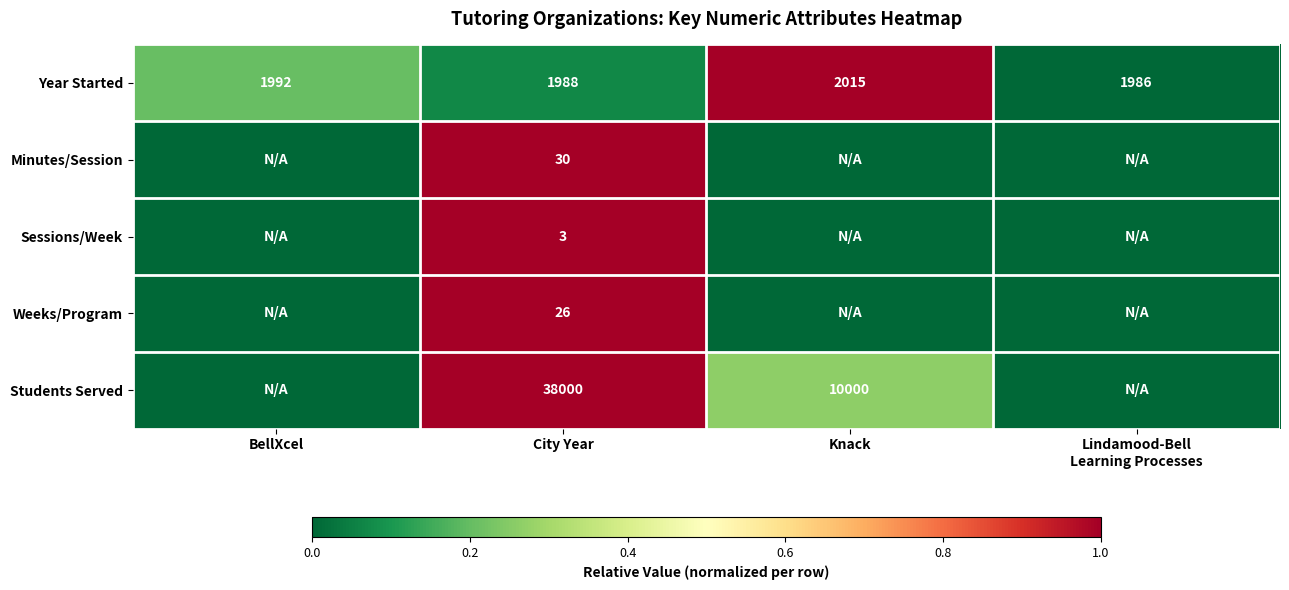

True or false: Year Started has a value of 2864 at BellXcel.

False